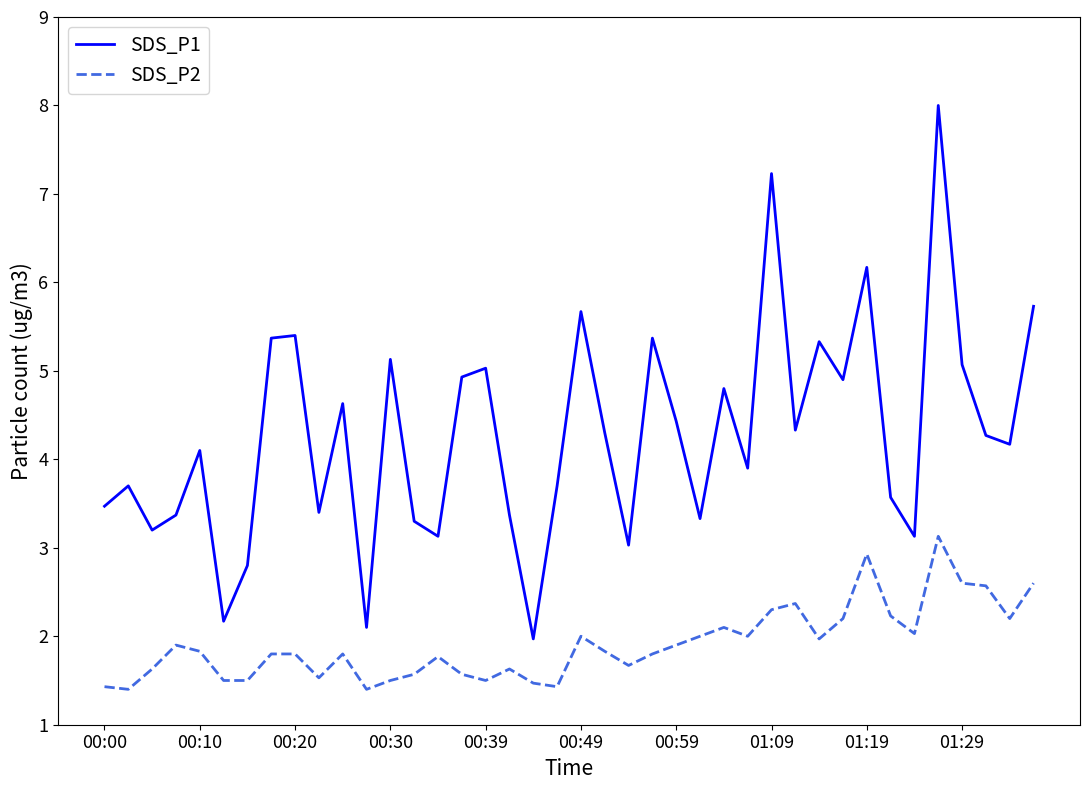

How many lines are shown in the chart?

2